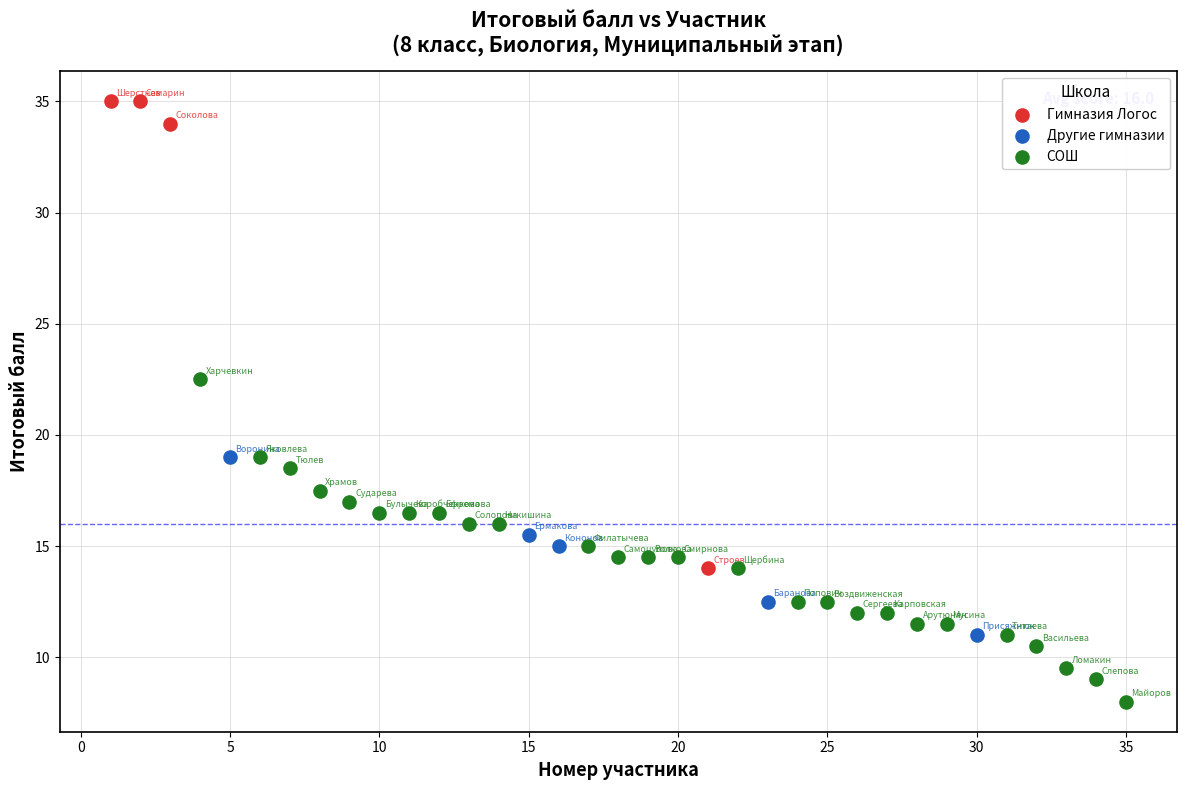

Which series reaches the maximum Y coordinate?

Гимназия Логос